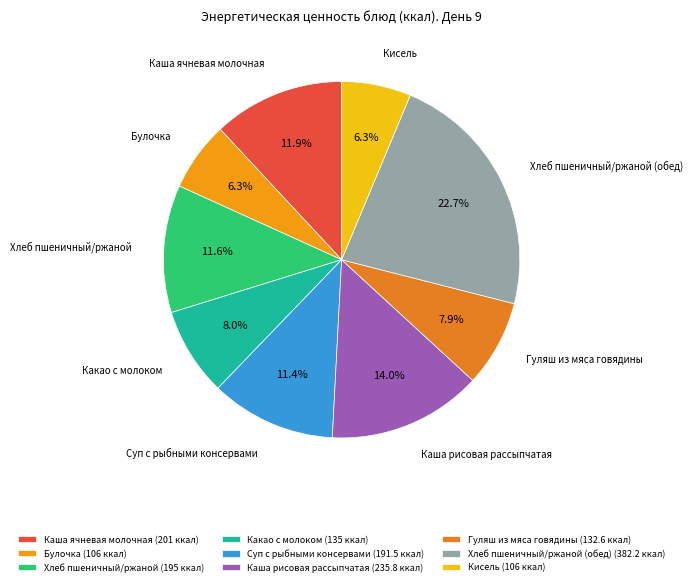

To the nearest percent, what is the average slice percentage?

11%